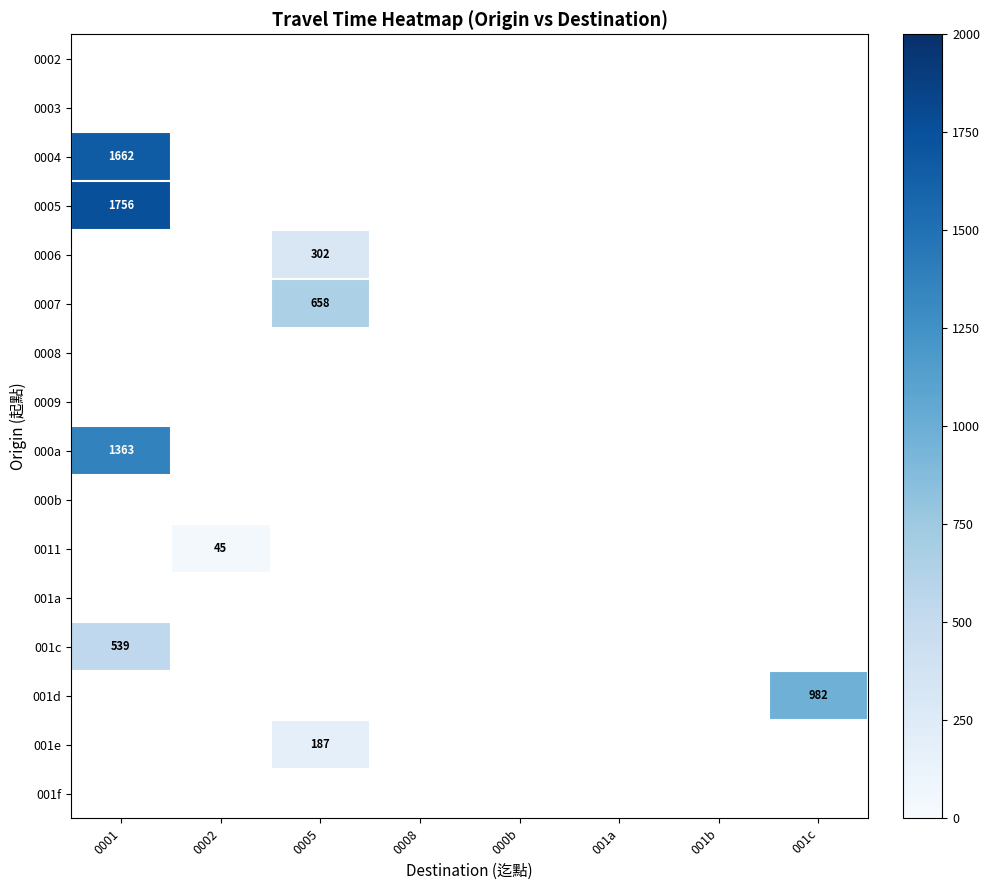

True or false: 0007 has a value of 915 at 0005.

False